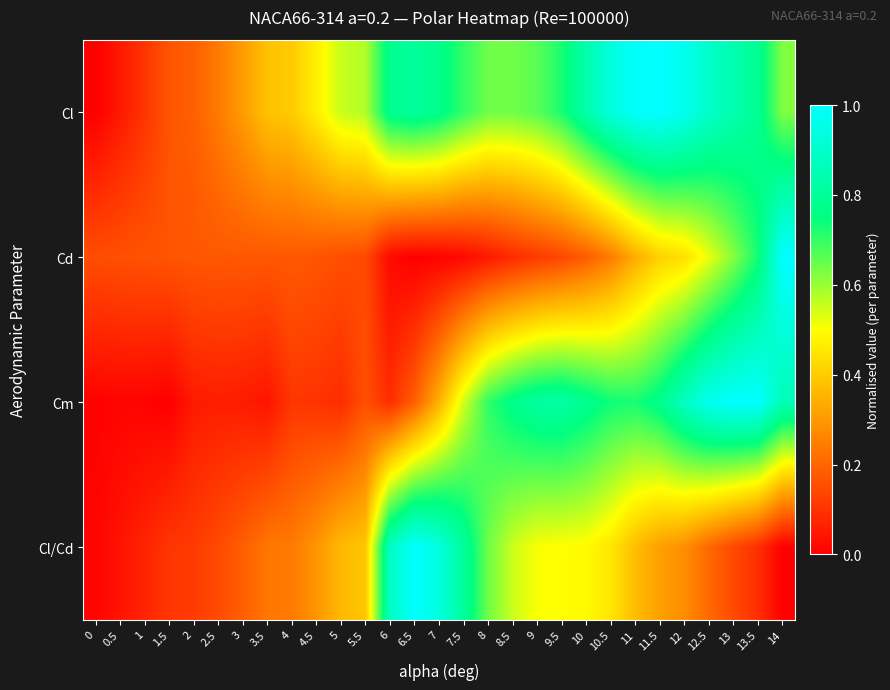

Reading left to right, extract all data points from this chart.

Cl: 0=0.0	0.5=0.0	1=0.1	1.5=0.2	2=0.2	2.5=0.2	3=0.3	3.5=0.4	4=0.4	4.5=0.5	5=0.6	5.5=0.6	6=0.8	6.5=0.8	7=0.8	7.5=0.7	8=0.6	8.5=0.6	9=0.7	9.5=0.7	10=0.8	10.5=0.9	11=1.0	11.5=1.0	12=1.0	12.5=0.9	13=0.8	13.5=0.8	14=0.6
Cd: 0=0.2	0.5=0.2	1=0.2	1.5=0.2	2=0.2	2.5=0.2	3=0.2	3.5=0.2	4=0.2	4.5=0.2	5=0.2	5.5=0.1	6=0.0	6.5=0.0	7=0.0	7.5=0.0	8=0.1	8.5=0.1	9=0.1	9.5=0.1	10=0.2	10.5=0.2	11=0.3	11.5=0.4	12=0.4	12.5=0.5	13=0.6	13.5=0.7	14=1.0
Cm: 0=0.0	0.5=0.0	1=0.0	1.5=0.0	2=0.1	2.5=0.1	3=0.1	3.5=0.0	4=0.1	4.5=0.1	5=0.1	5.5=0.2	6=0.1	6.5=0.2	7=0.3	7.5=0.5	8=0.7	8.5=0.8	9=0.8	9.5=0.8	10=0.8	10.5=0.7	11=0.7	11.5=0.8	12=0.9	12.5=1.0	13=1.0	13.5=1.0	14=0.9
Cl/Cd: 0=0.0	0.5=0.0	1=0.1	1.5=0.1	2=0.1	2.5=0.1	3=0.2	3.5=0.2	4=0.2	4.5=0.3	5=0.4	5.5=0.4	6=0.9	6.5=1.0	7=0.9	7.5=0.8	8=0.6	8.5=0.6	9=0.5	9.5=0.5	10=0.5	10.5=0.5	11=0.4	11.5=0.3	12=0.3	12.5=0.2	13=0.1	13.5=0.1	14=0.0